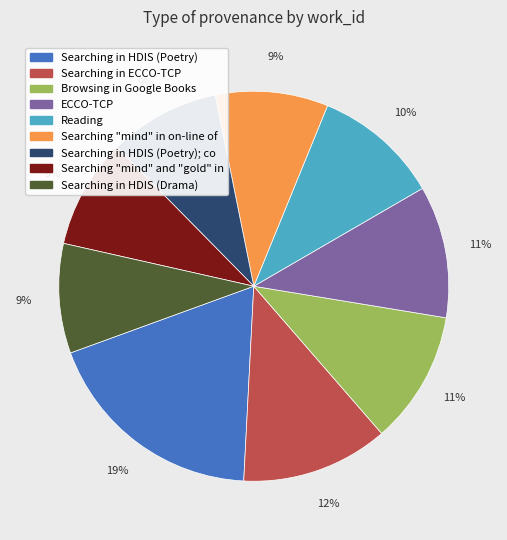

To the nearest percent, what is the average slice percentage?

11%